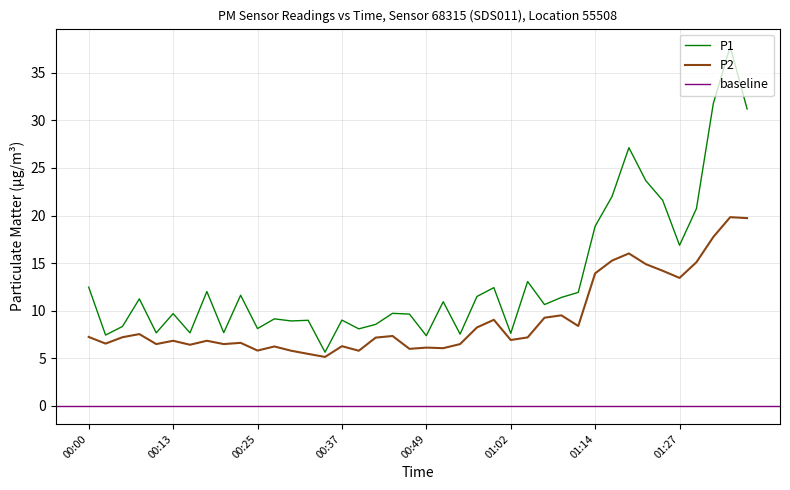

What is the value of the P1 point at the 25th from the left?

12.4